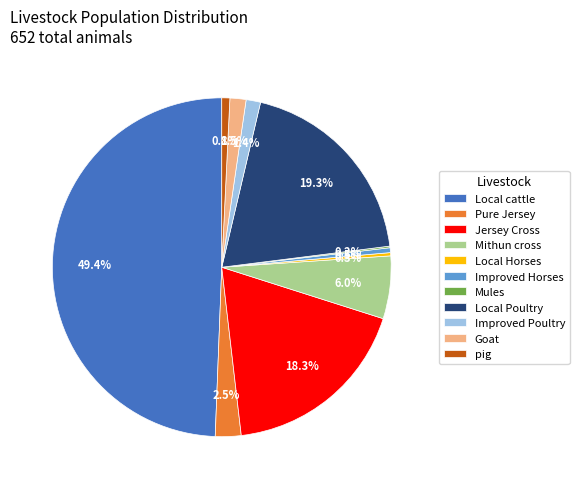

Between Pure Jersey and pig, which is larger?

Pure Jersey